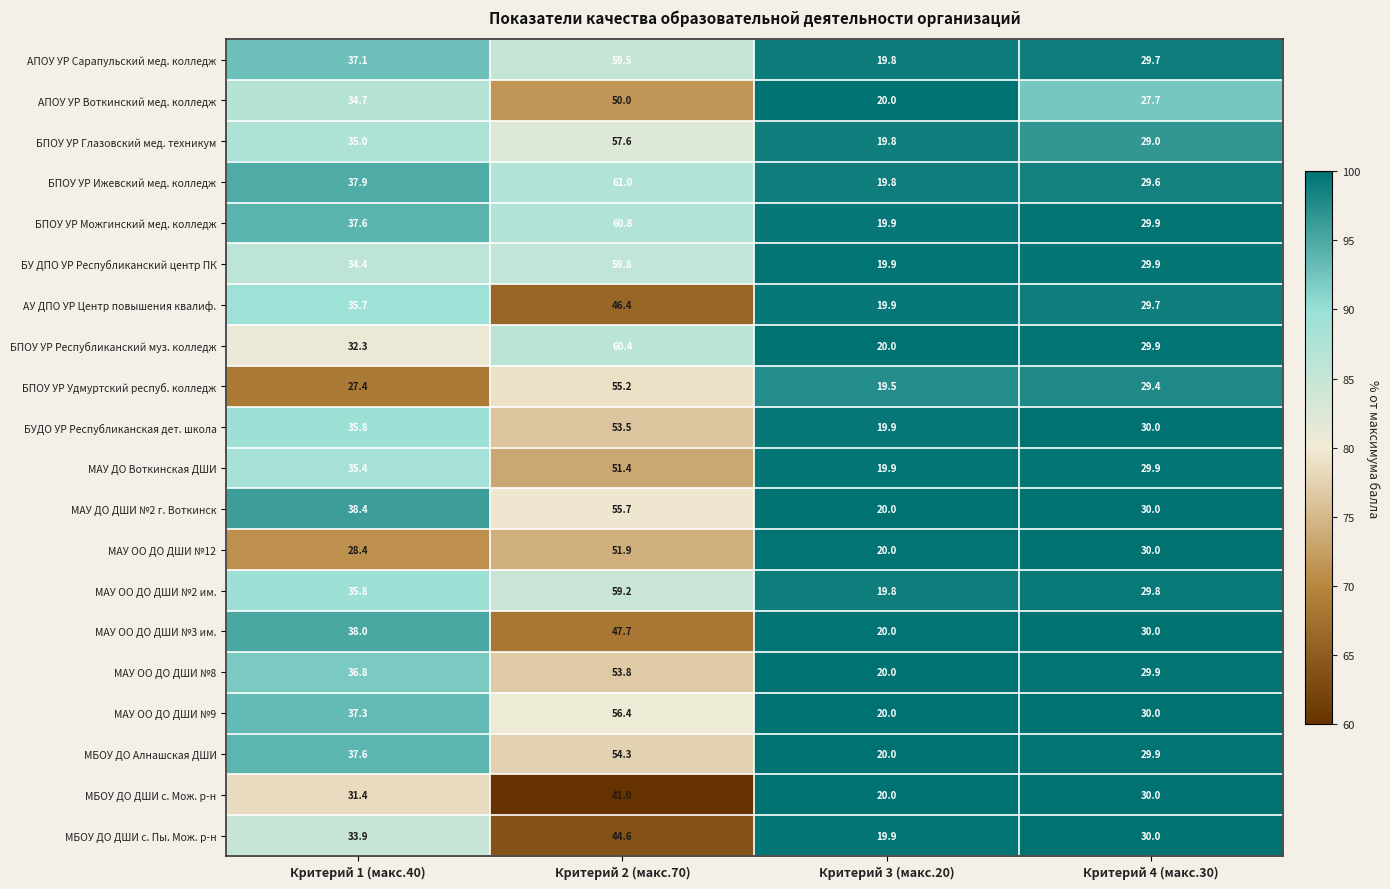

Rank the series by their maximum value, from lowest to highest.

МБОУ ДО ДШИ с. Мож. р-н, МБОУ ДО ДШИ с. Пы. Мож. р-н, АУ ДПО УР Центр повышения квалиф., МАУ ОО ДО ДШИ №3 им., АПОУ УР Воткинский мед. колледж, МАУ ДО Воткинская ДШИ, МАУ ОО ДО ДШИ №12, БУДО УР Республиканская дет. школа, МАУ ОО ДО ДШИ №8, МБОУ ДО Алнашская ДШИ, БПОУ УР Удмуртский респуб. колледж, МАУ ДО ДШИ №2 г. Воткинск, МАУ ОО ДО ДШИ №9, БПОУ УР Глазовский мед. техникум, МАУ ОО ДО ДШИ №2 им., АПОУ УР Сарапульский мед. колледж, БУ ДПО УР Республиканский центр ПК, БПОУ УР Республиканский муз. колледж, БПОУ УР Можгинский мед. колледж, БПОУ УР Ижевский мед. колледж